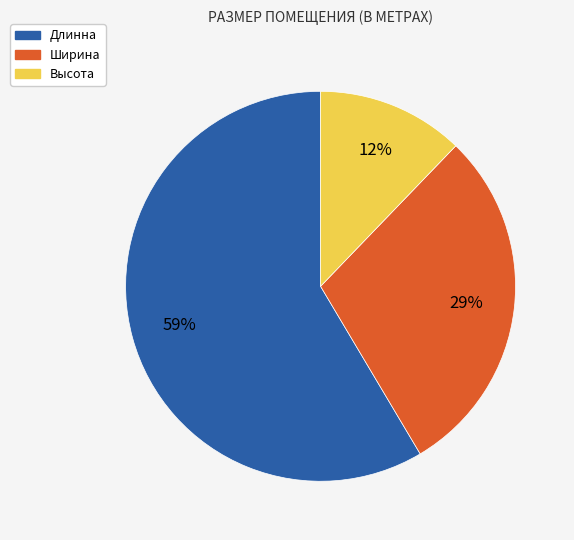

Is the sum of Ширина and Высота greater than half?

No